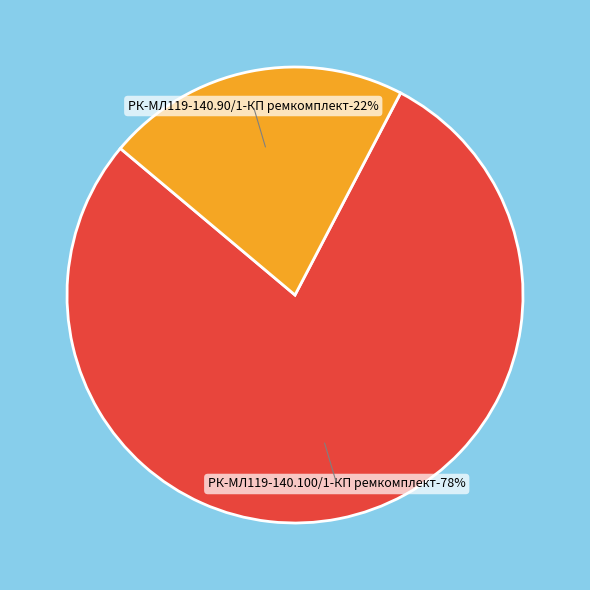

Rank the categories by value from highest to lowest.

РК-МЛ119-140.100/1-КП ремкомплект, РК-МЛ119-140.90/1-КП ремкомплект